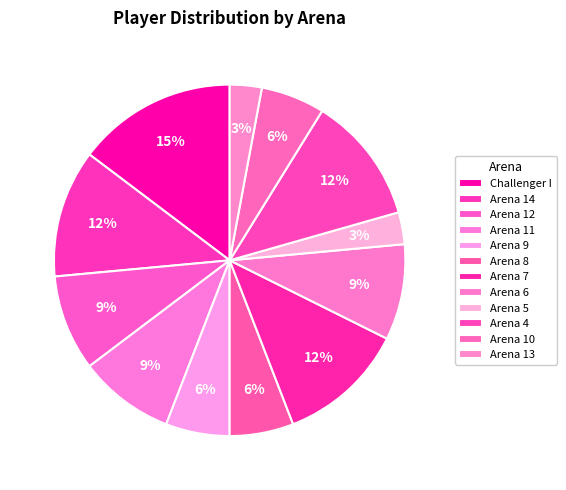

How many slices are in this pie chart?

12